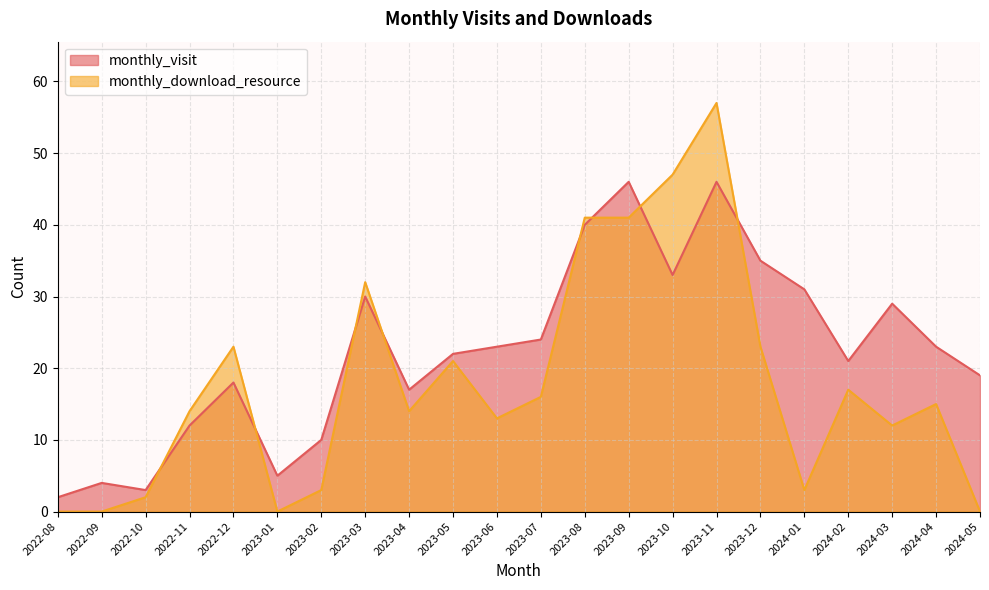

What is the label of the 18th point from the left?

2024-01